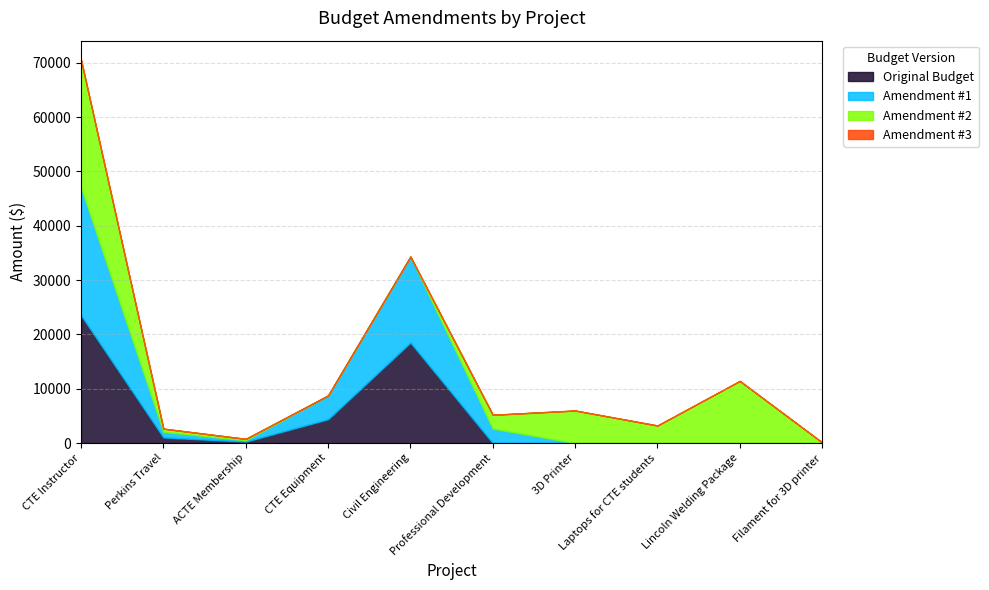

At which category is the sum across all series the highest?

CTE Instructor